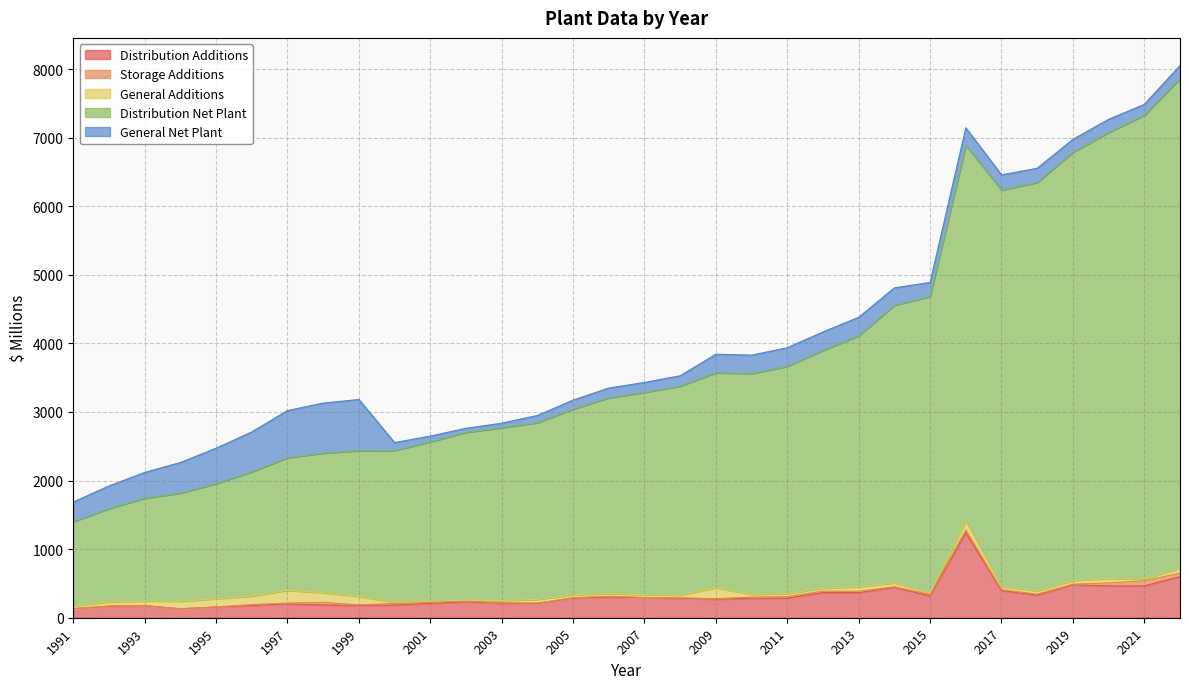

True or false: General Additions has a value of 43.4 at 2005.

True